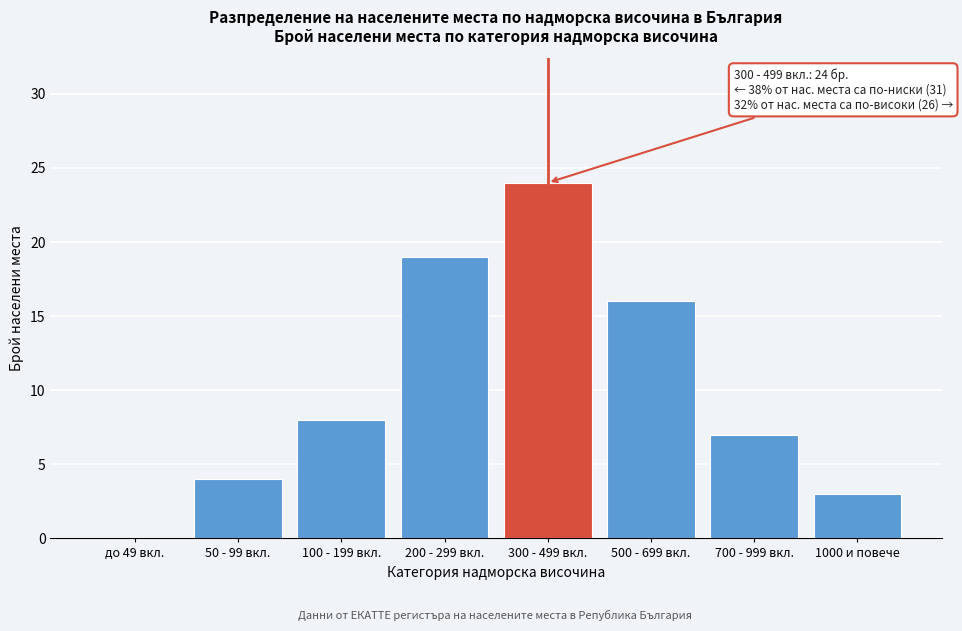

Reading left to right, what are all the values shown in this chart?

до 49 вкл.=0	50 - 99 вкл.=4	100 - 199 вкл.=8	200 - 299 вкл.=19	300 - 499 вкл.=24	500 - 699 вкл.=16	700 - 999 вкл.=7	1000 и повече=3